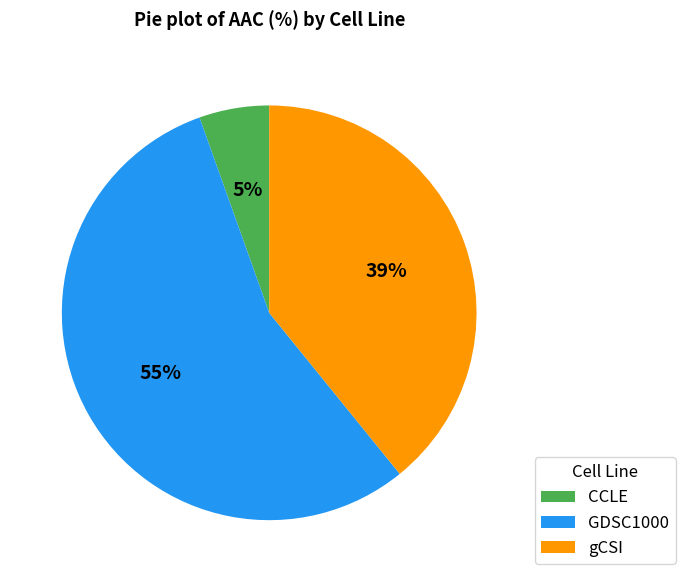

To the nearest percent, what is the average slice percentage?

33%